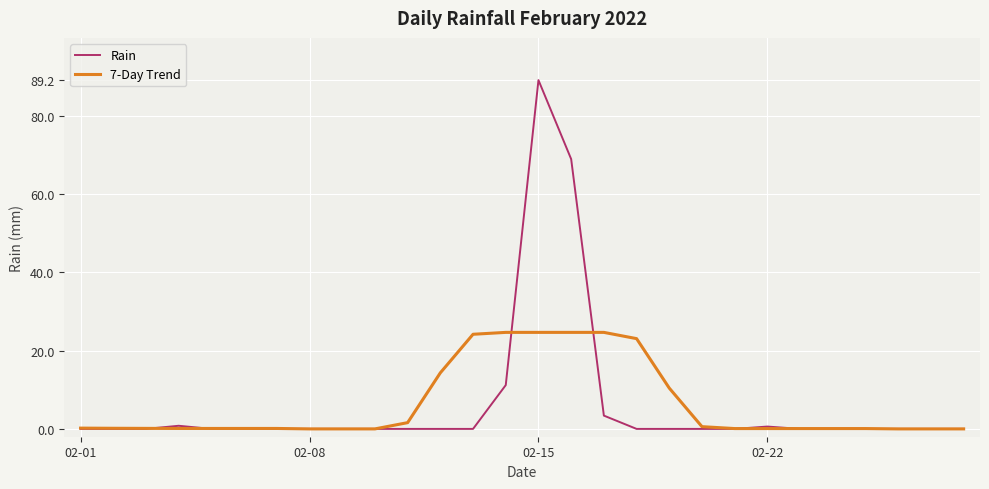

Which series has the largest range (max minus min)?

Rain